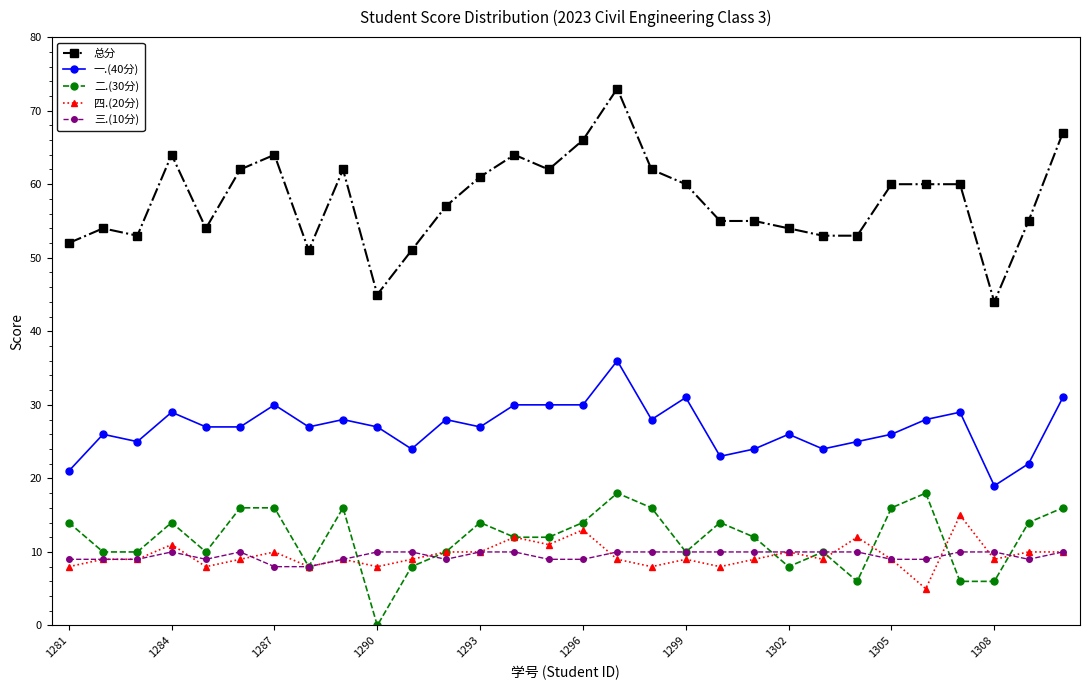

Does the chart display data point markers on the line(s)?

Yes